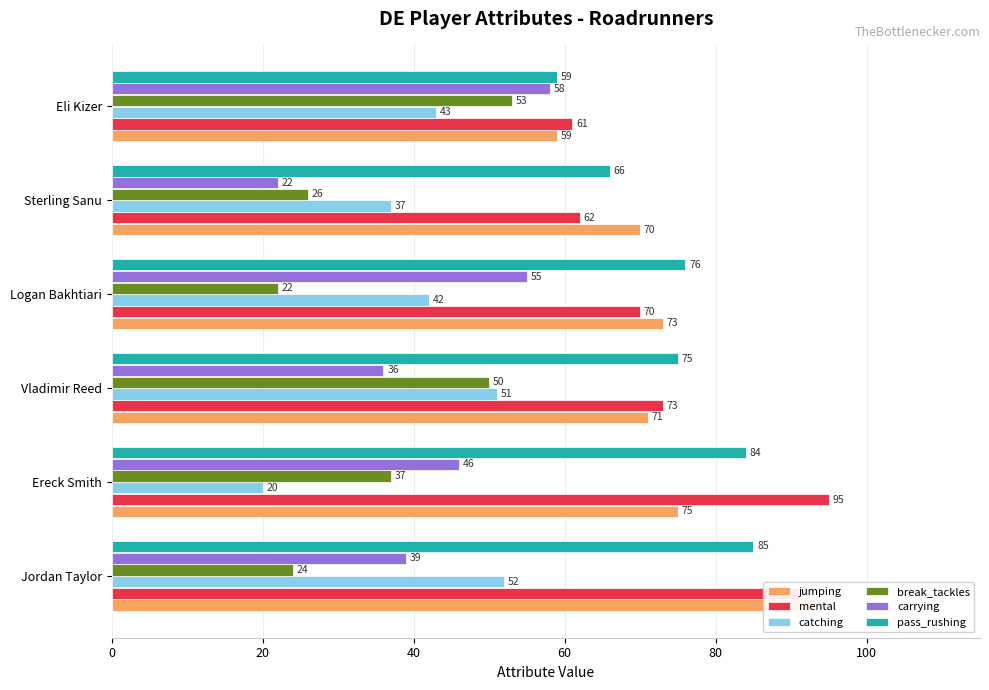

Reading right to left, list all the values displayed in this chart.

jumping: 59	70	73	71	75	93
mental: 61	62	70	73	95	91
catching: 43	37	42	51	20	52
break_tackles: 53	26	22	50	37	24
carrying: 58	22	55	36	46	39
pass_rushing: 59	66	76	75	84	85